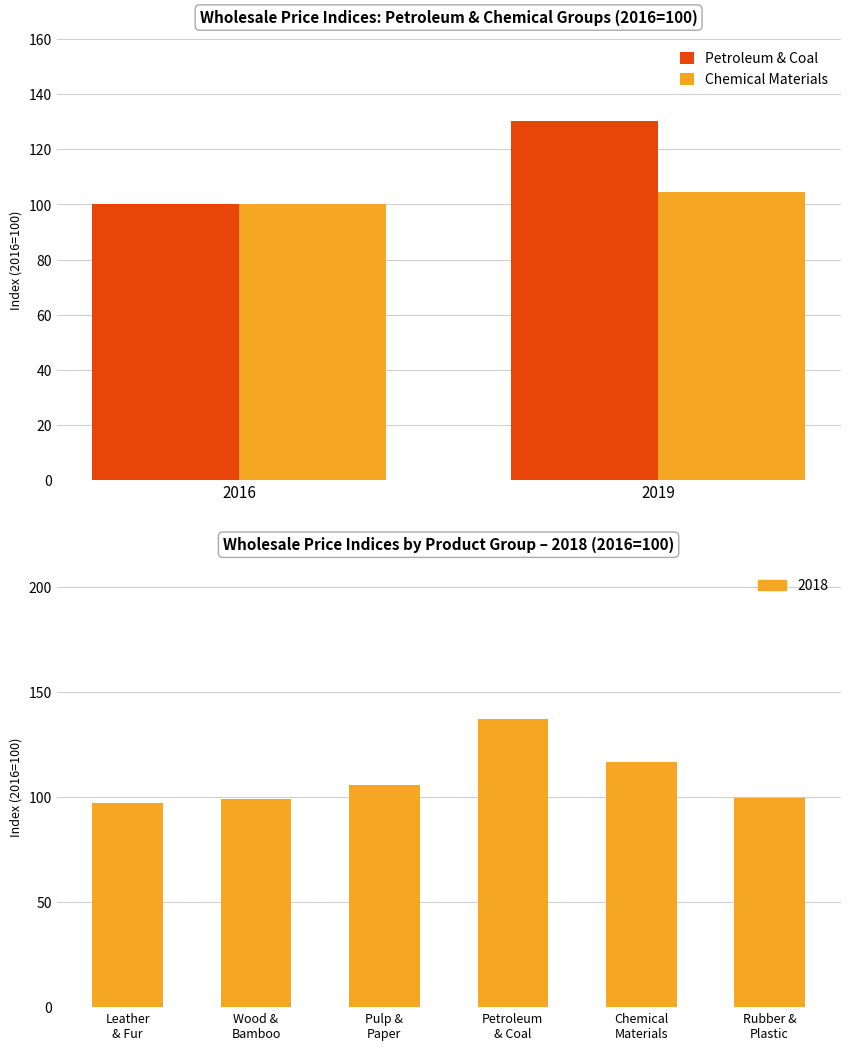

What is the spread (max minus min) of values at 2019?

25.9